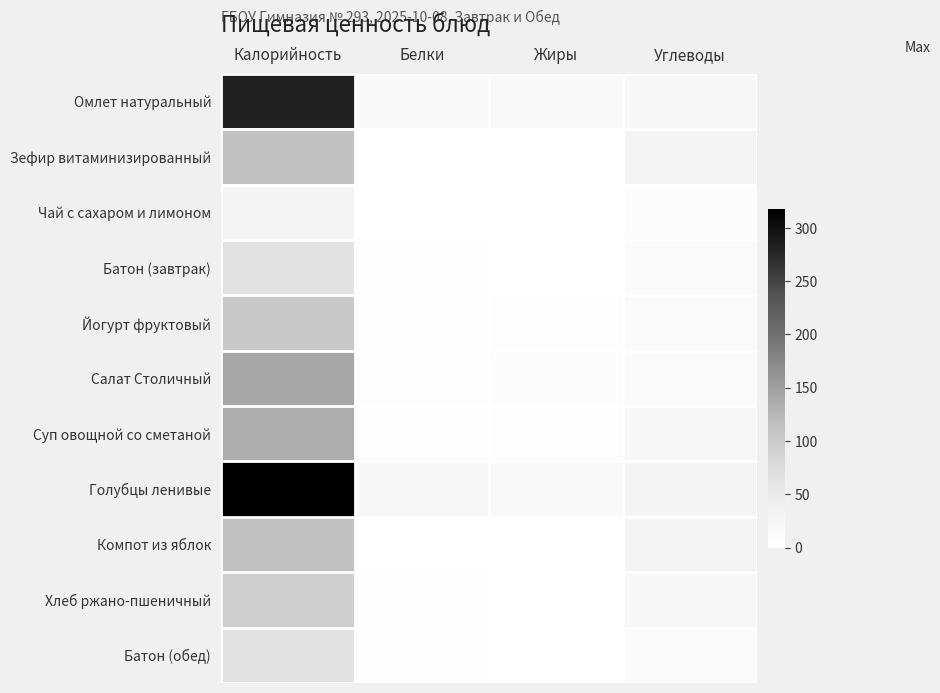

Which series has the widest spread of values?

Голубцы ленивые